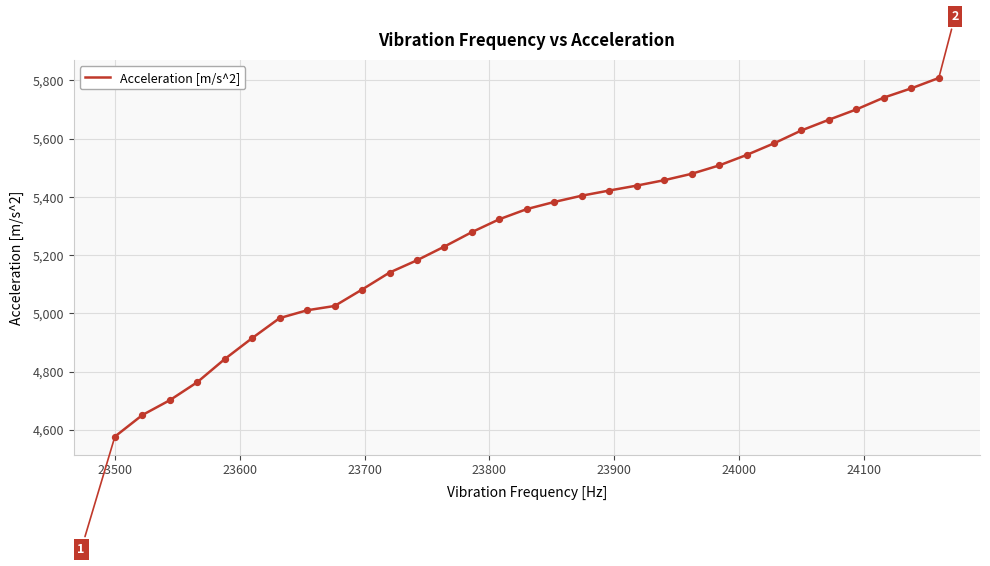

What is the minimum value shown in the chart?

4576.6